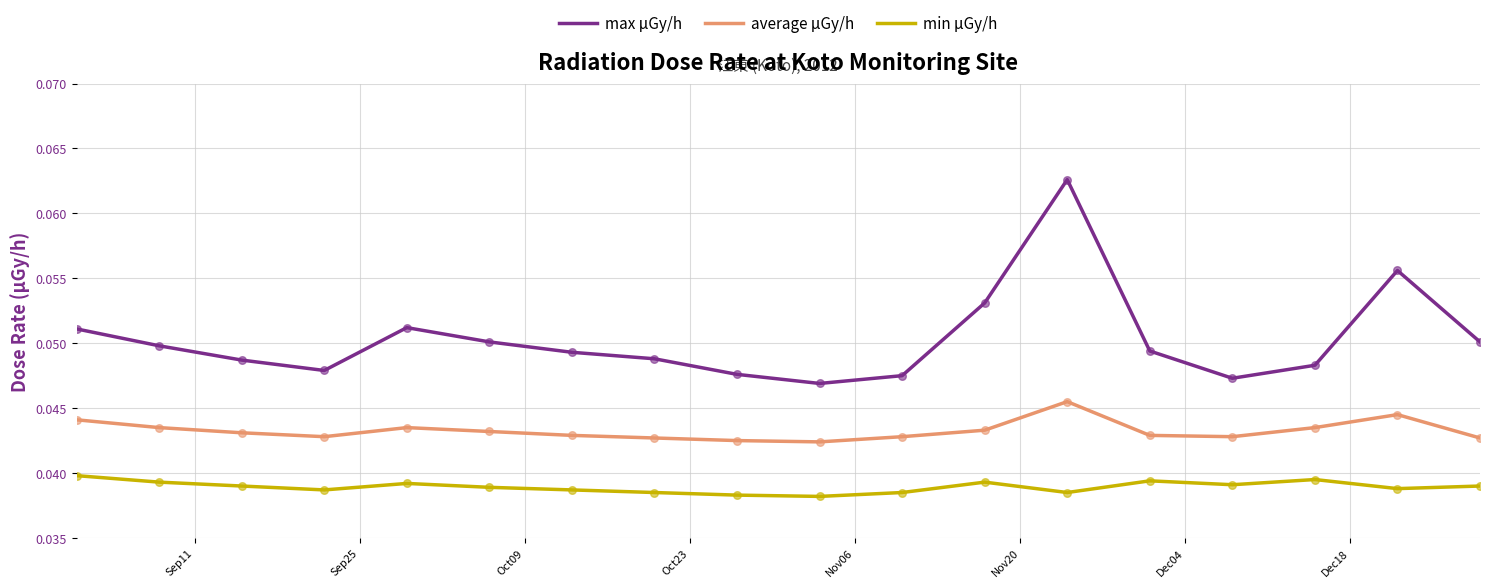

True or false: min μGy/h and max μGy/h intersect in this chart.

False